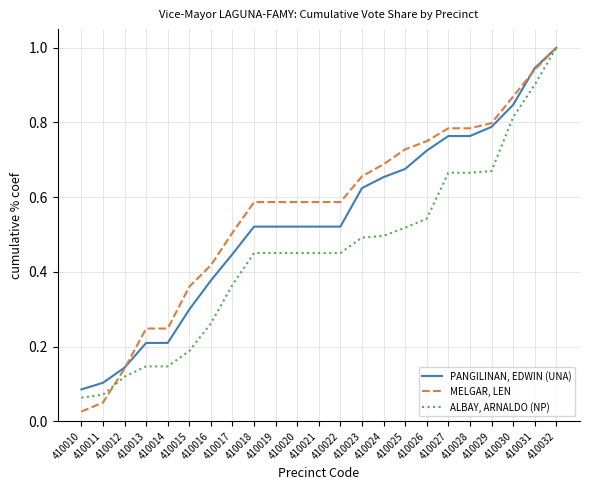

List the series in order of their overall mean, highest first.

MELGAR, LEN, PANGILINAN, EDWIN (UNA), ALBAY, ARNALDO (NP)